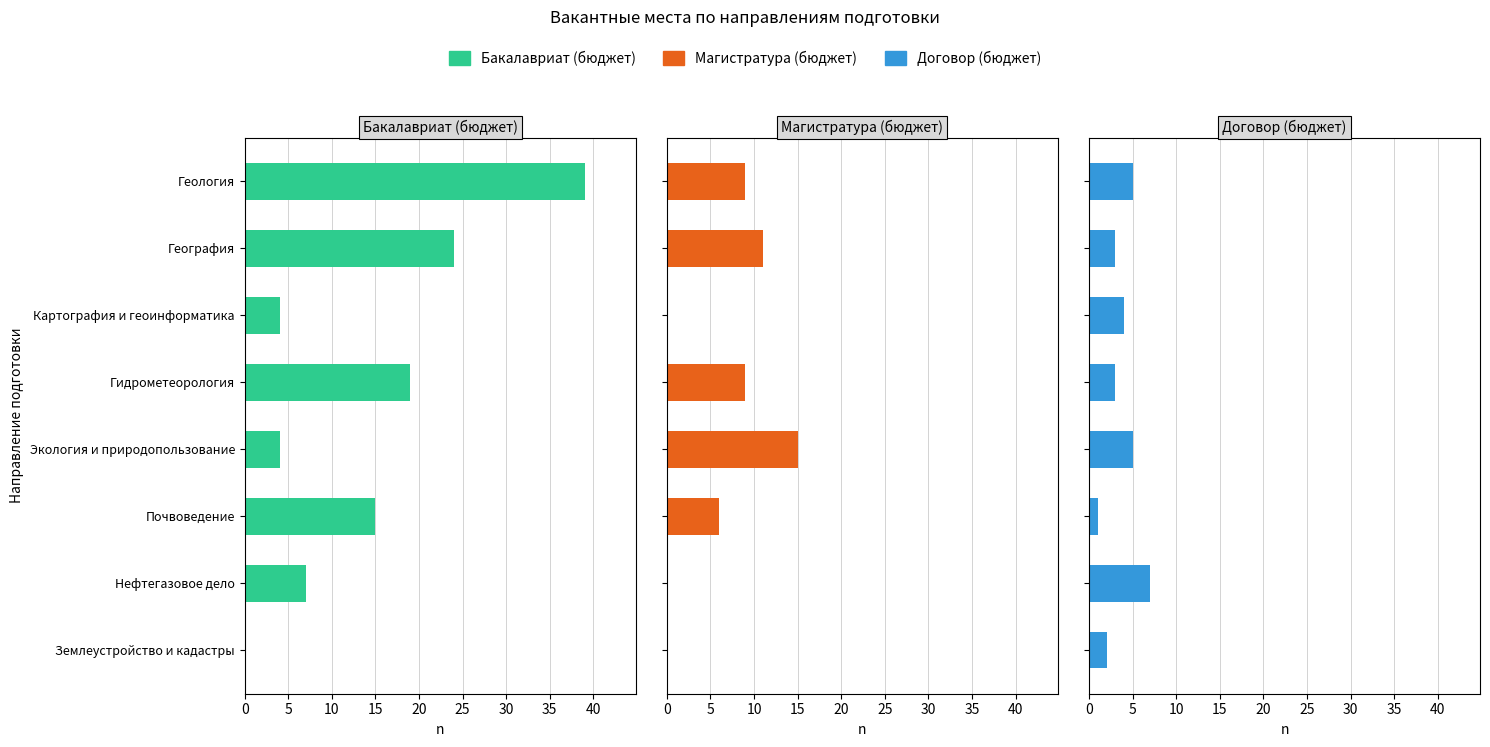

Which series has the largest total across all categories?

Бакалавриат (бюджет)